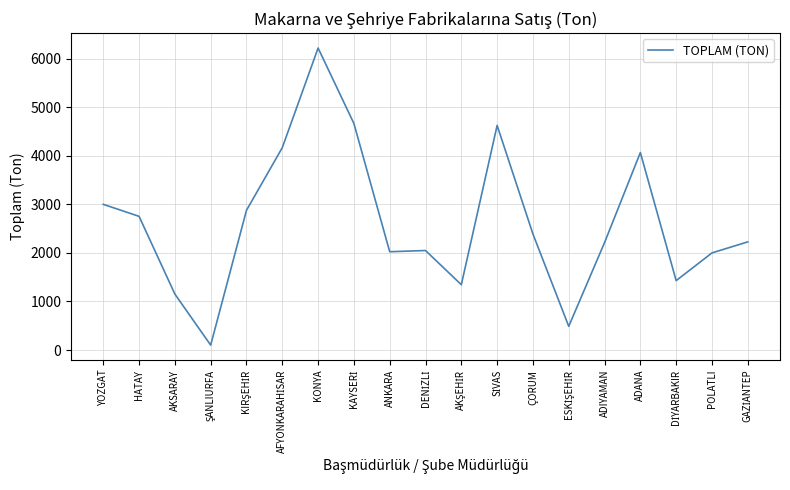

At which label does the data first exceed 2227?

YOZGAT